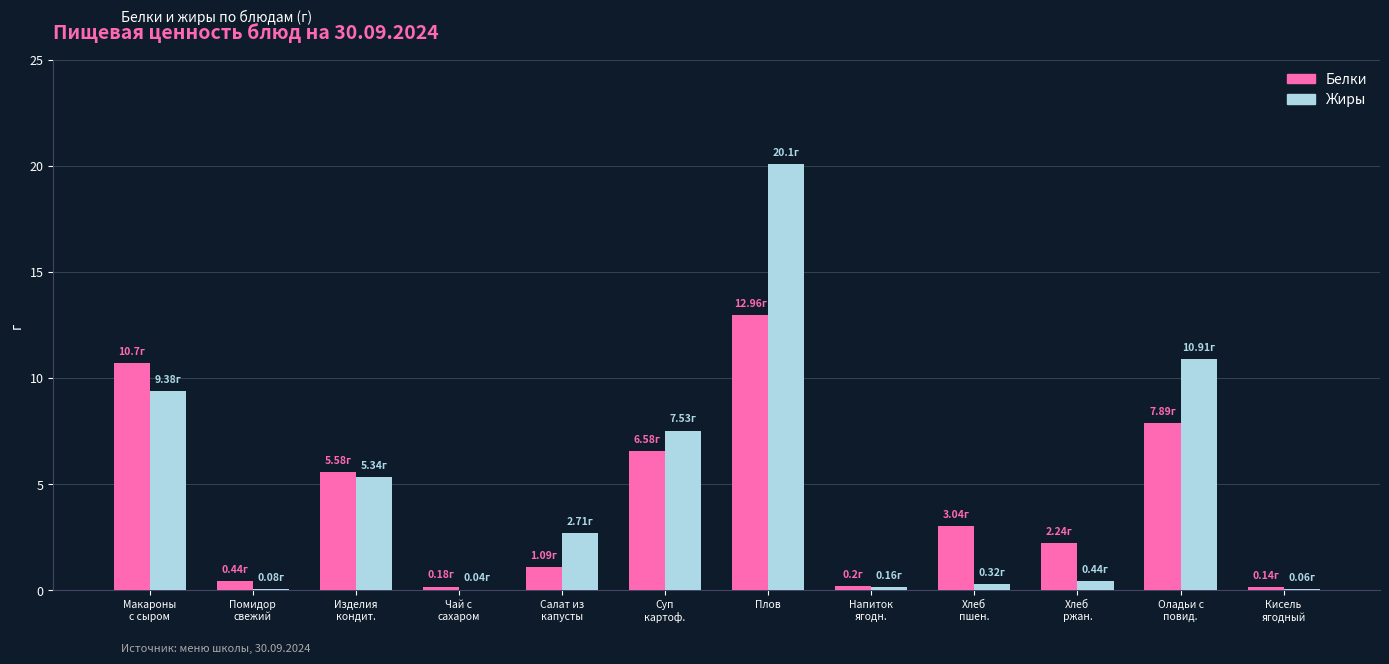

What is the sum of all Белки values?

51.0